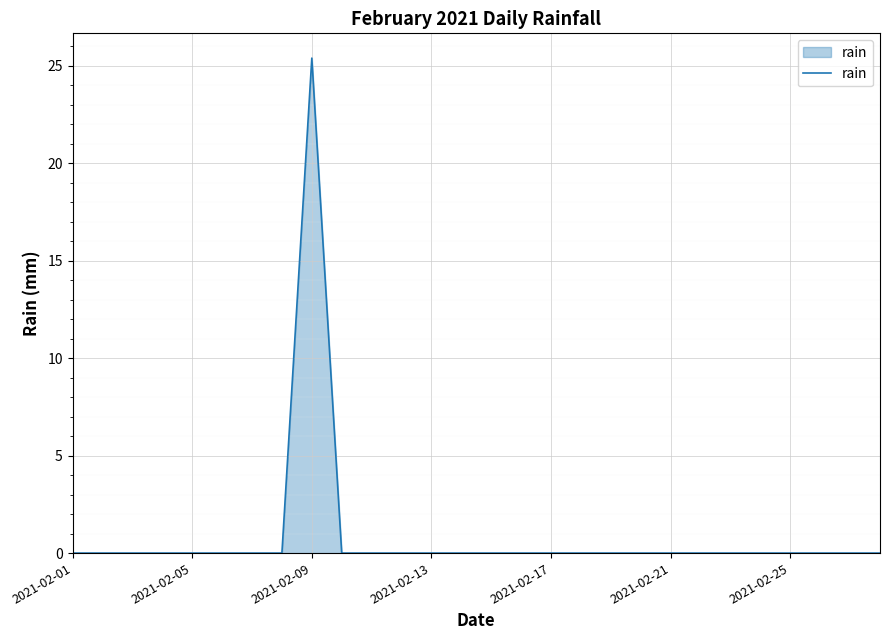

What is the sum of all values?

25.4